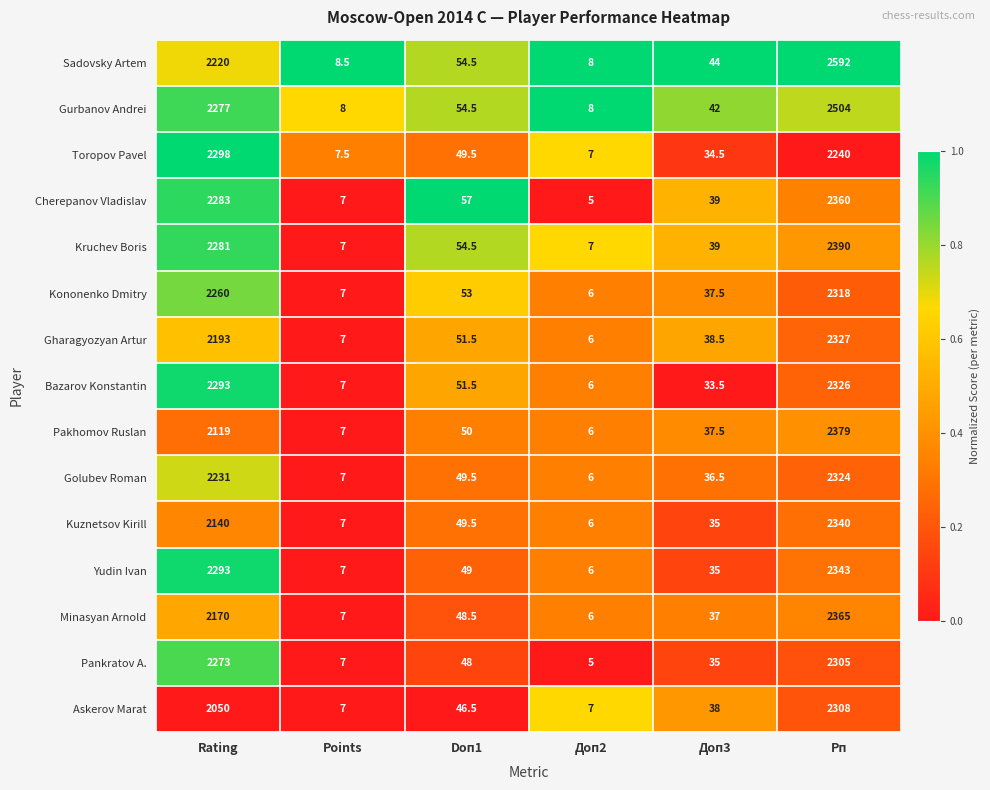

List the series in order of their peak value, lowest first.

Toropov Pavel, Pankratov A., Askerov Marat, Kononenko Dmitry, Golubev Roman, Bazarov Konstantin, Gharagyozyan Artur, Kuznetsov Kirill, Yudin Ivan, Cherepanov Vladislav, Minasyan Arnold, Pakhomov Ruslan, Kruchev Boris, Gurbanov Andrei, Sadovsky Artem